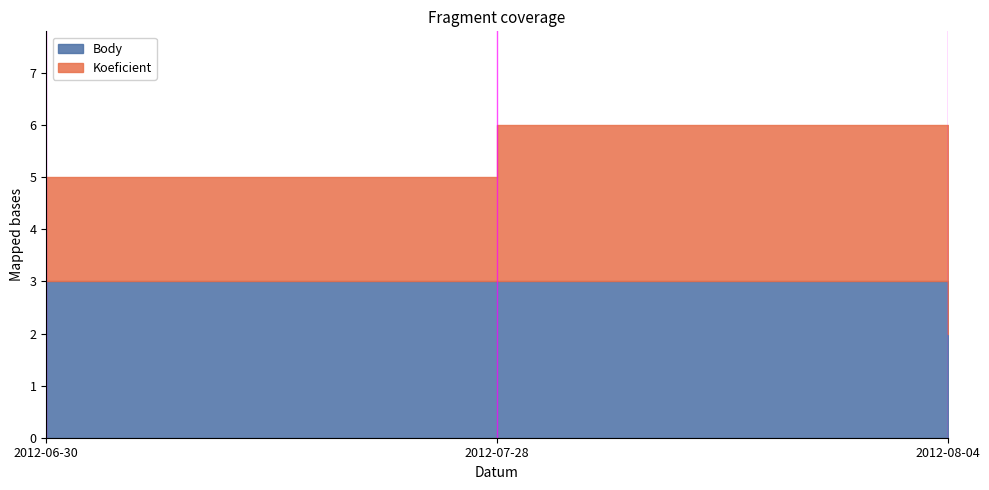

What is the total value across all series at 2012-07-28?

6